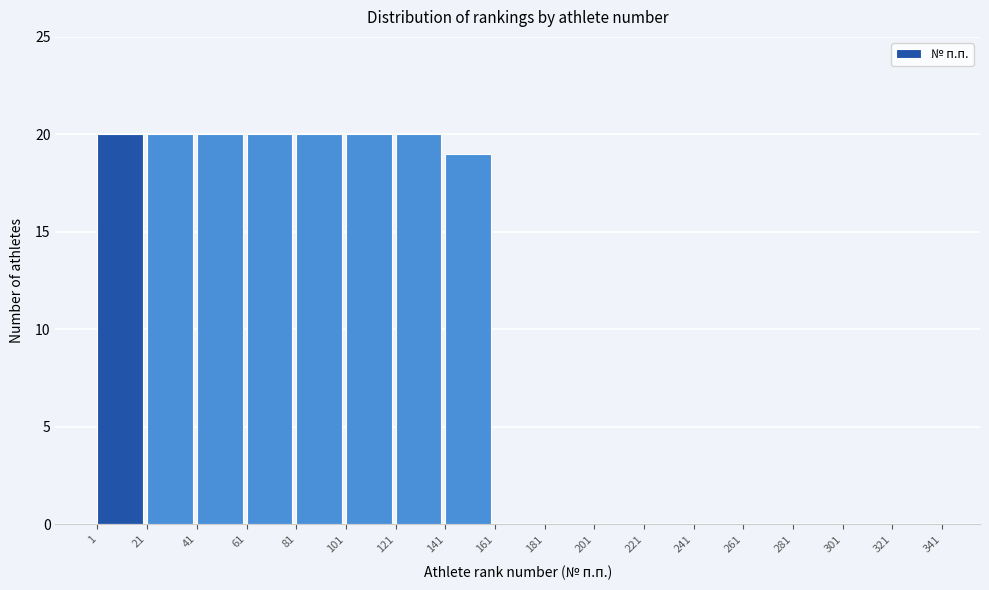

Reading left to right, transcribe this chart: for each bar, give the range it covers on the x-axis and its height. The values are not printed on the chart, so give them approximately, as read against the axis.

1 to 21: 20
21 to 41: 20
41 to 61: 20
61 to 81: 20
81 to 101: 20
101 to 121: 20
121 to 141: 20
141 to 161: 19
161 to 181: 0
181 to 201: 0
201 to 221: 0
221 to 241: 0
241 to 261: 0
261 to 281: 0
281 to 301: 0
301 to 321: 0
321 to 341: 0